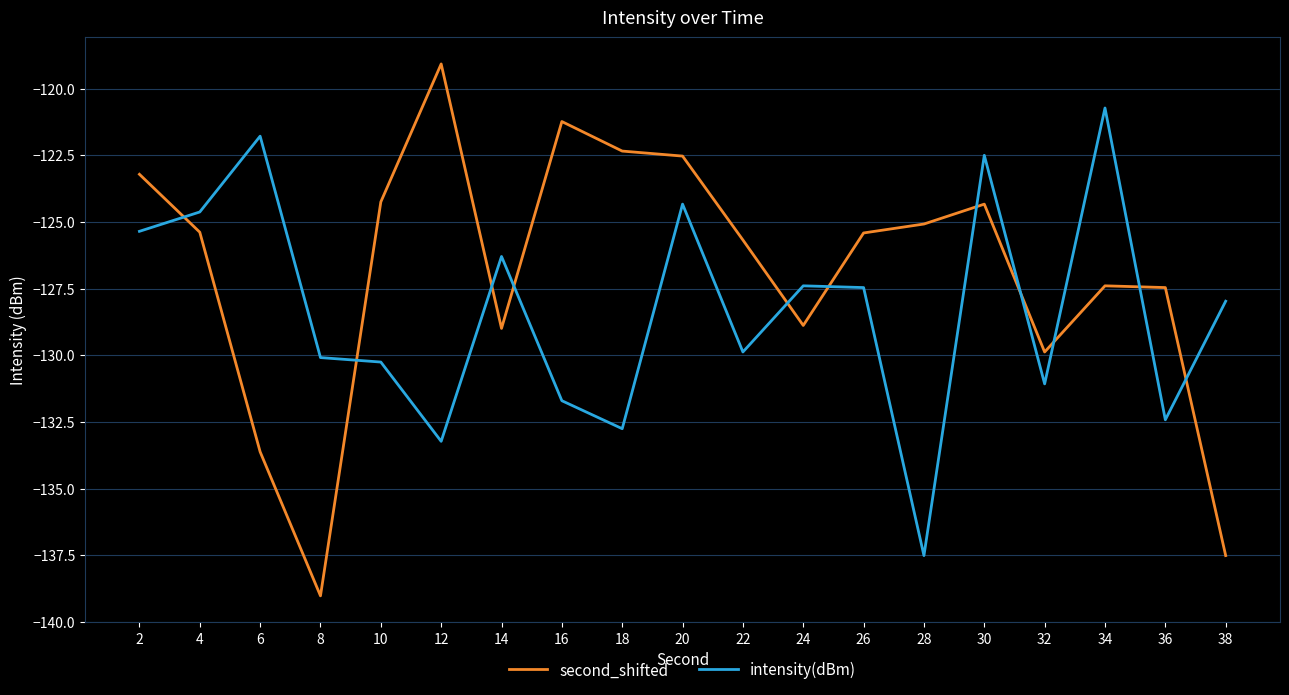

Rank the series at 32 from lowest to highest value.

intensity(dBm), second_shifted